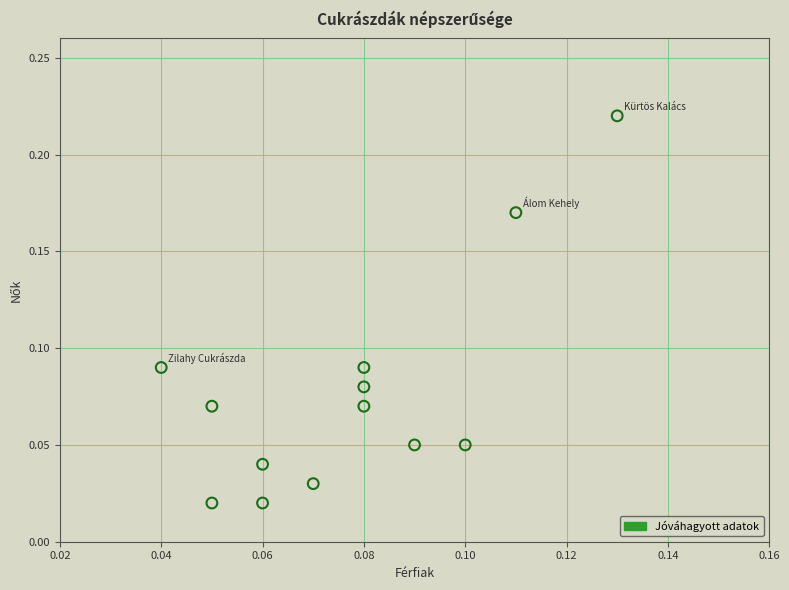

How many points are shown in the scatter plot?

13